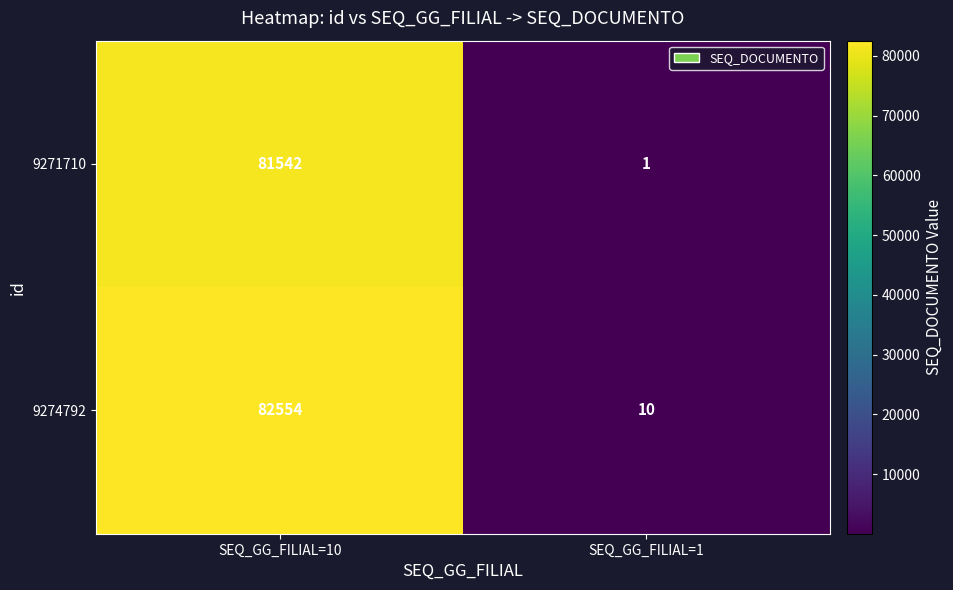

Is it true that 9274792 equals 82554 at SEQ_GG_FILIAL=10?

True